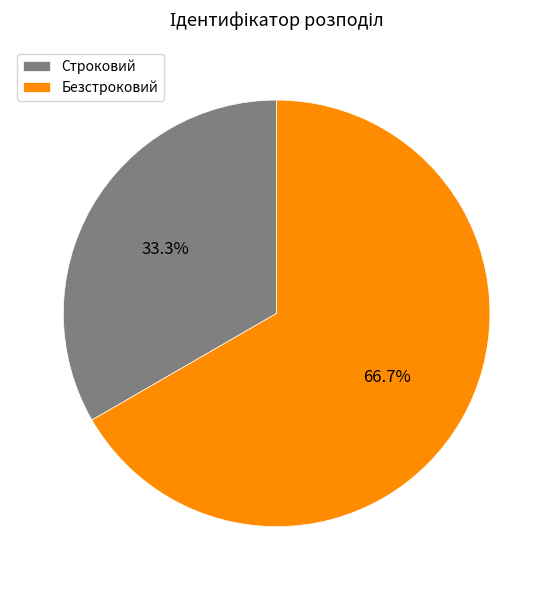

Count the number of slices in the pie.

2